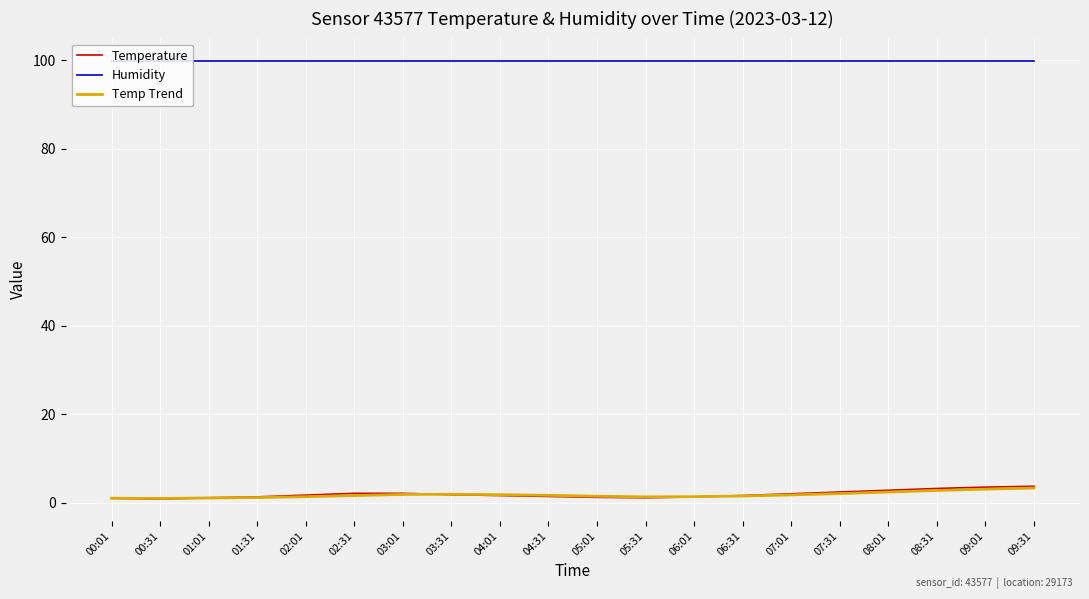

What is the highest value of the Temp Trend series?

3.3